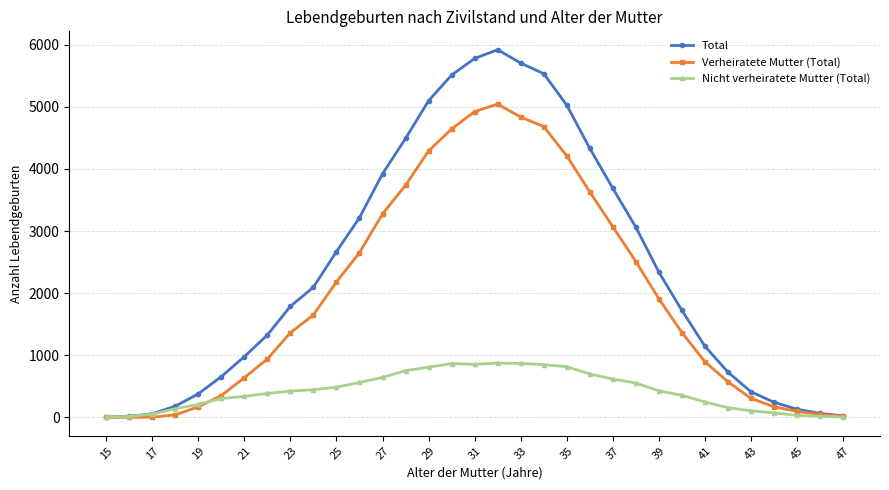

Which series has the largest total across all categories?

Total